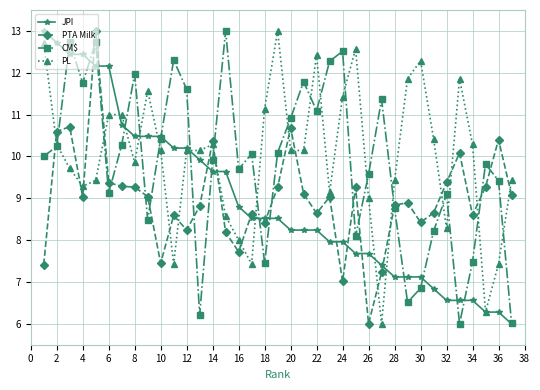

What is the greatest value displayed?

13.0